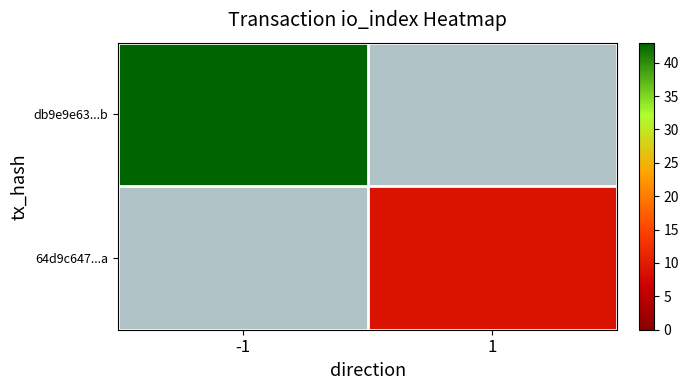

What is the maximum value for db9e9e63...b?

43.0